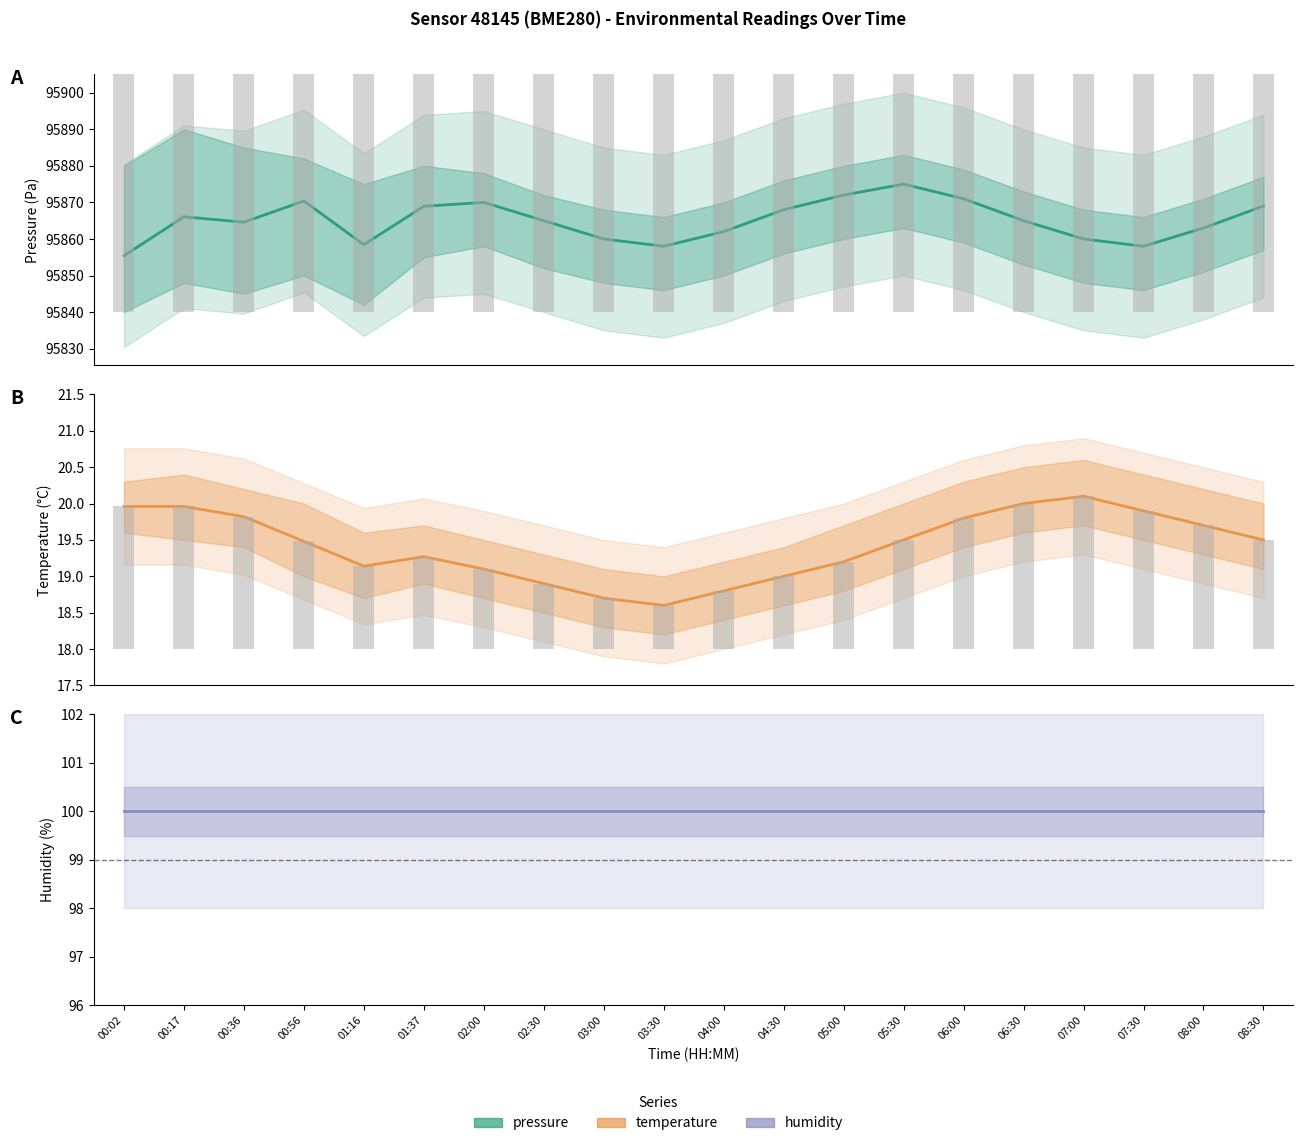

What is the spread (max minus min) of values at 02:00?

95850.9